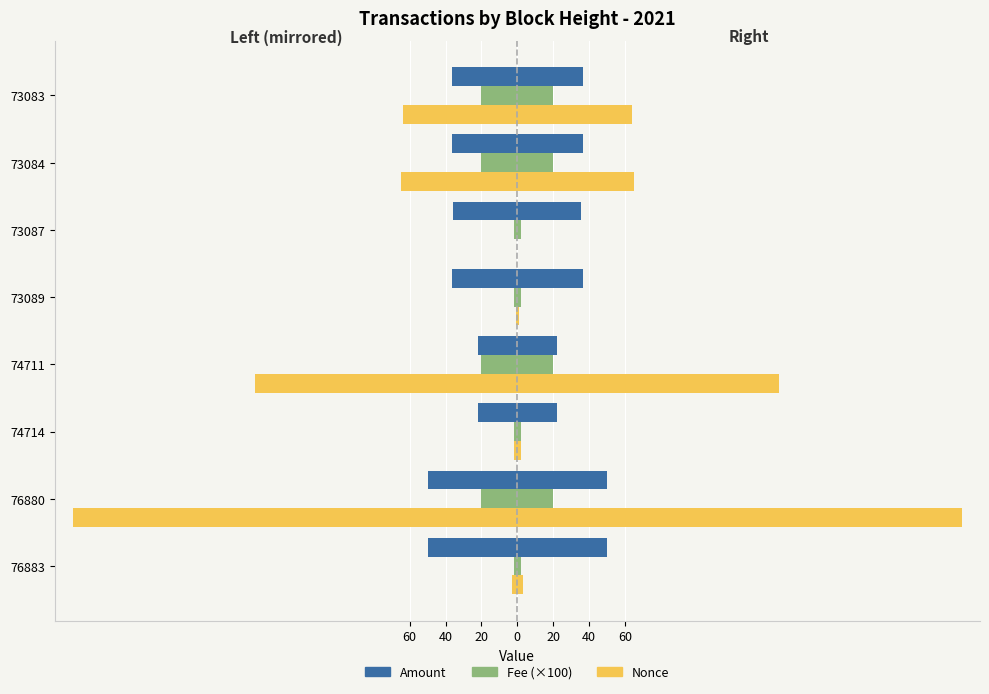

Does the chart contain stacked bars?

No